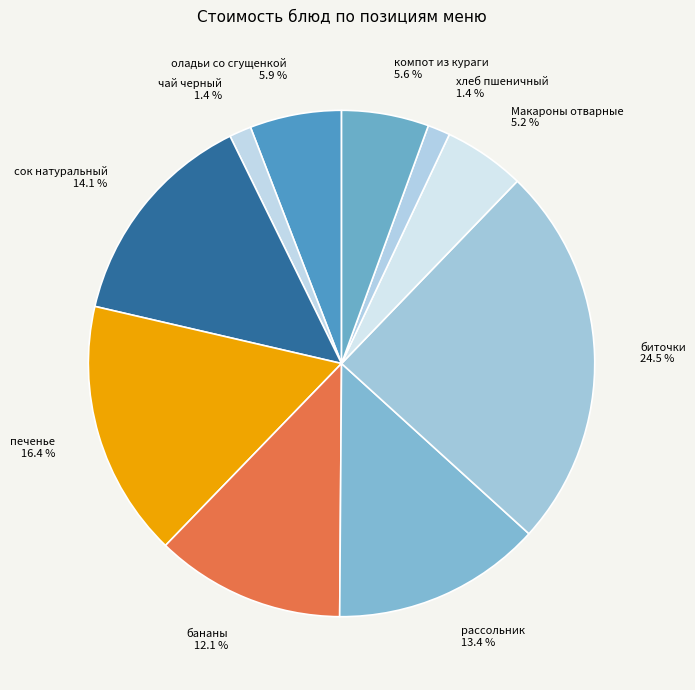

True or false: печенье accounts for 16% of the total.

True